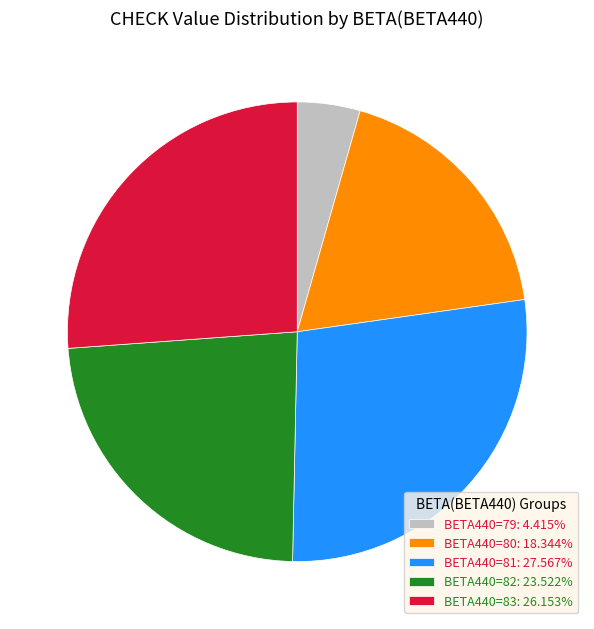

What is the ratio of the value at BETA440=81: 27.567% to the value at BETA440=79: 4.415%?

6.2